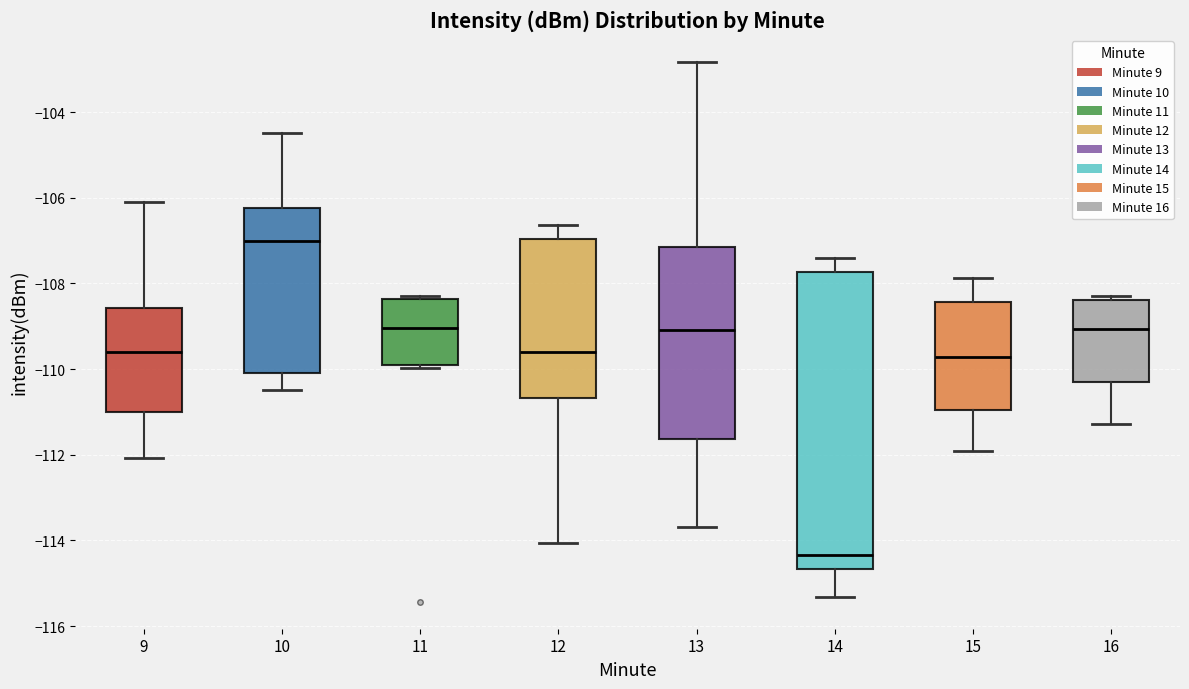

Where does the upper whisker of the box at x = 14 end on the y-axis? The values are not printed on the chart, so give them approximately, as read against the axis.

-107.4